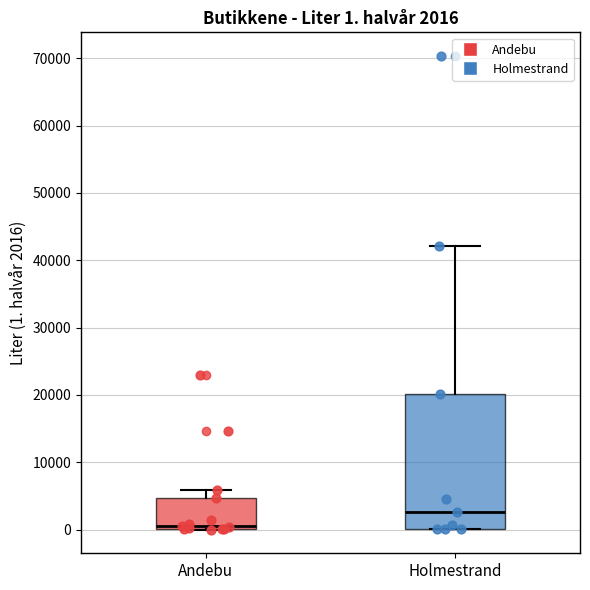

Comparing the boxes themselves (not the whiskers), which one is the tallest?

Holmestrand